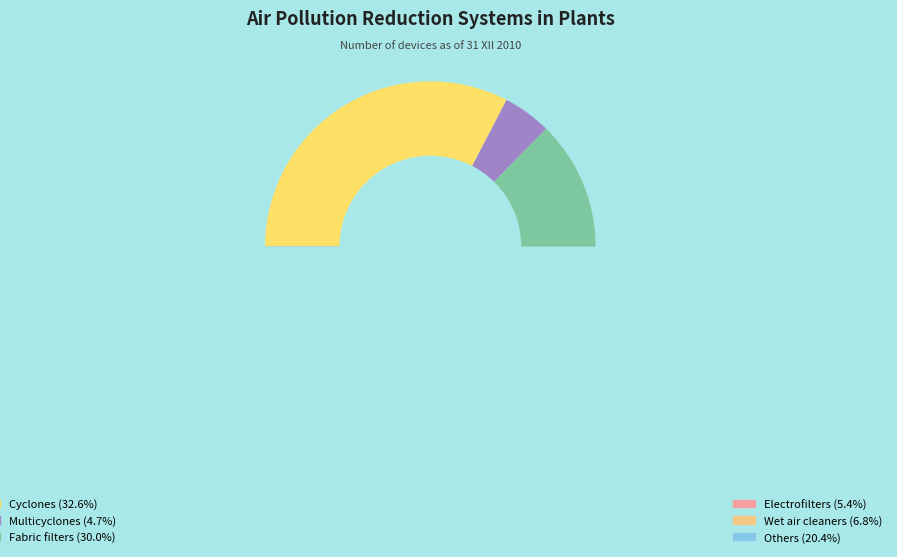

How much of the chart is everything except Cyclones?

67.4%